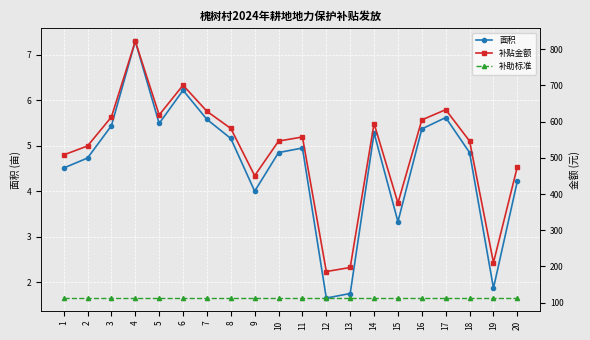

How many interior local peaks does the 补贴金额 series have?

5